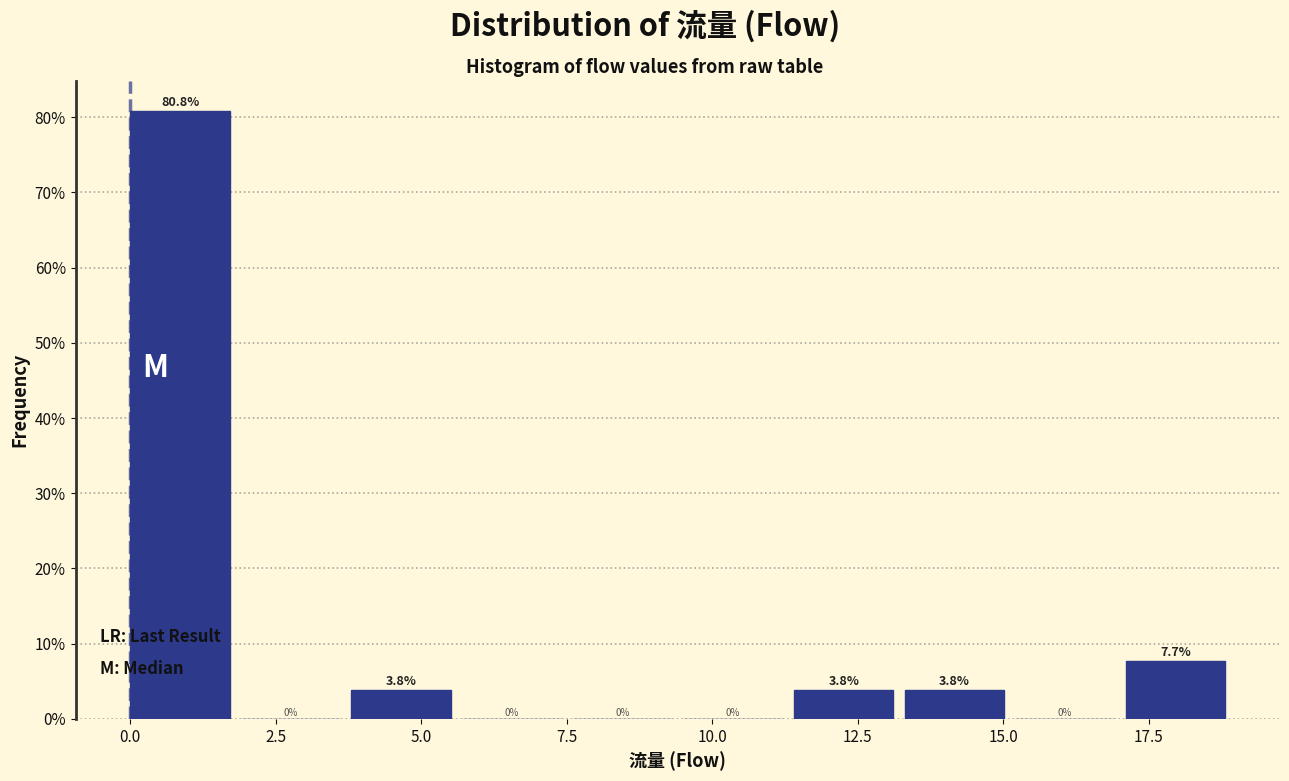

Around what value on the x-axis is the tallest bar? Give the approximate position of its centre, as read against the axis.

1.0